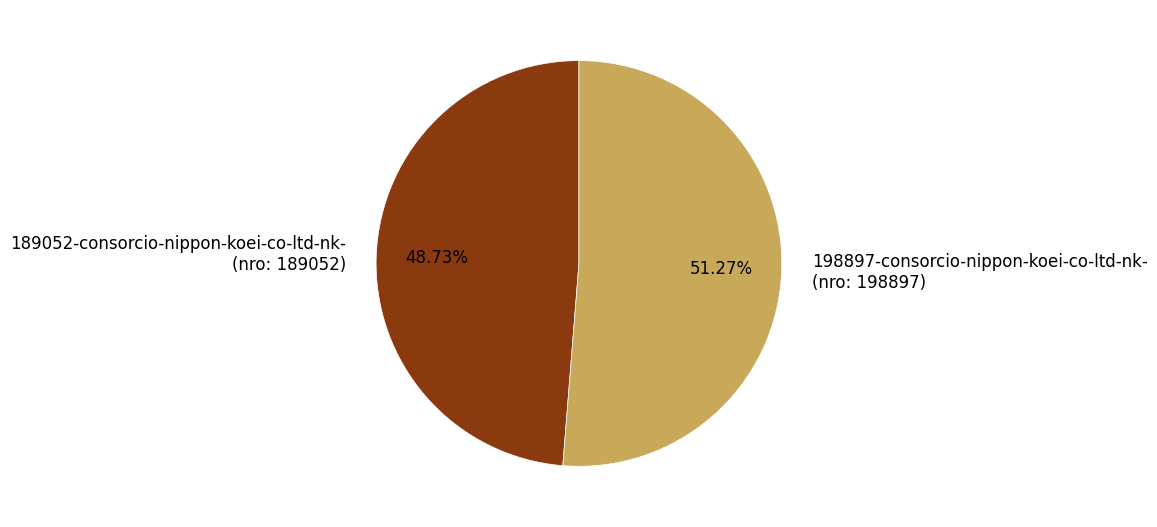

Combined, do 189052-consorcio-nippon-koei-co-ltd-nk- (nro: 189052) and 198897-consorcio-nippon-koei-co-ltd-nk- (nro: 198897) account for over 50%?

Yes